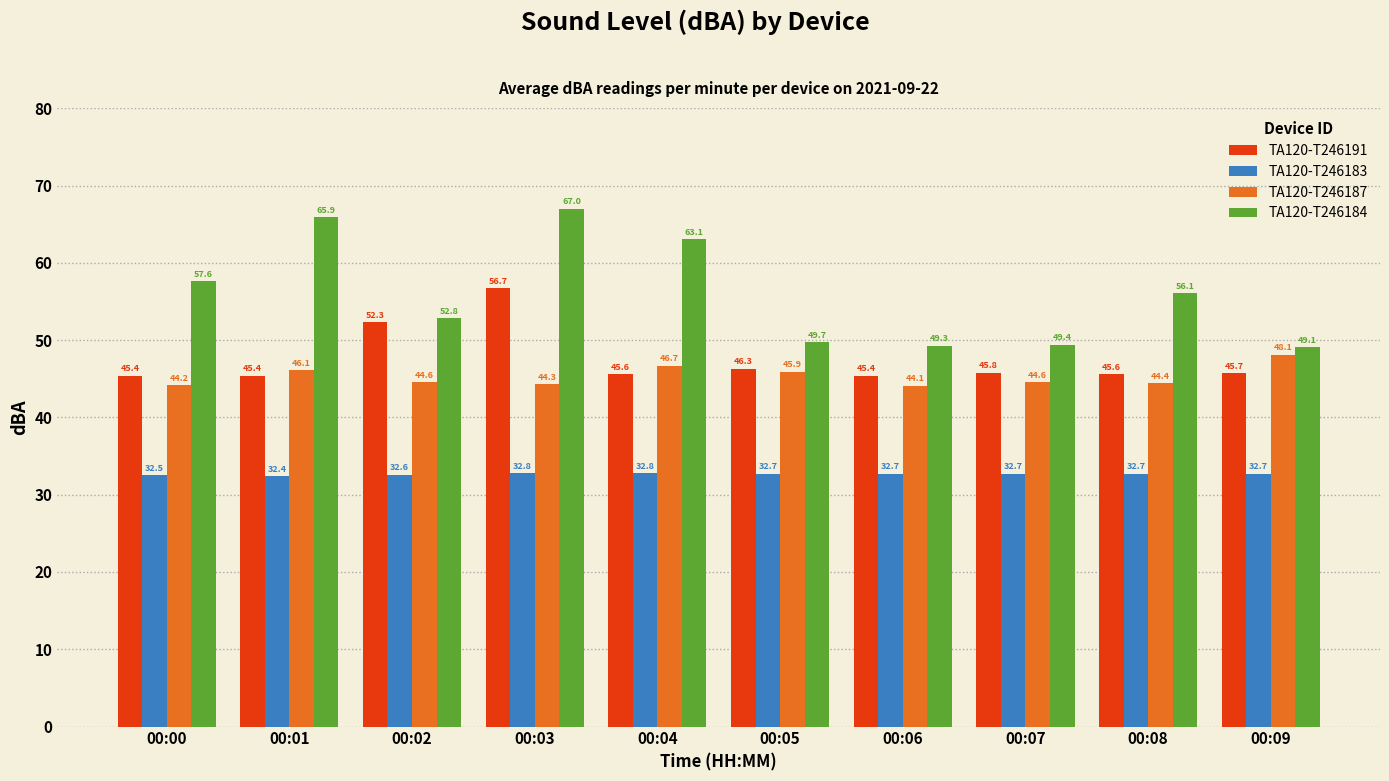

What is the difference between the second highest and second lowest values in the TA120-T246183 series?

0.3